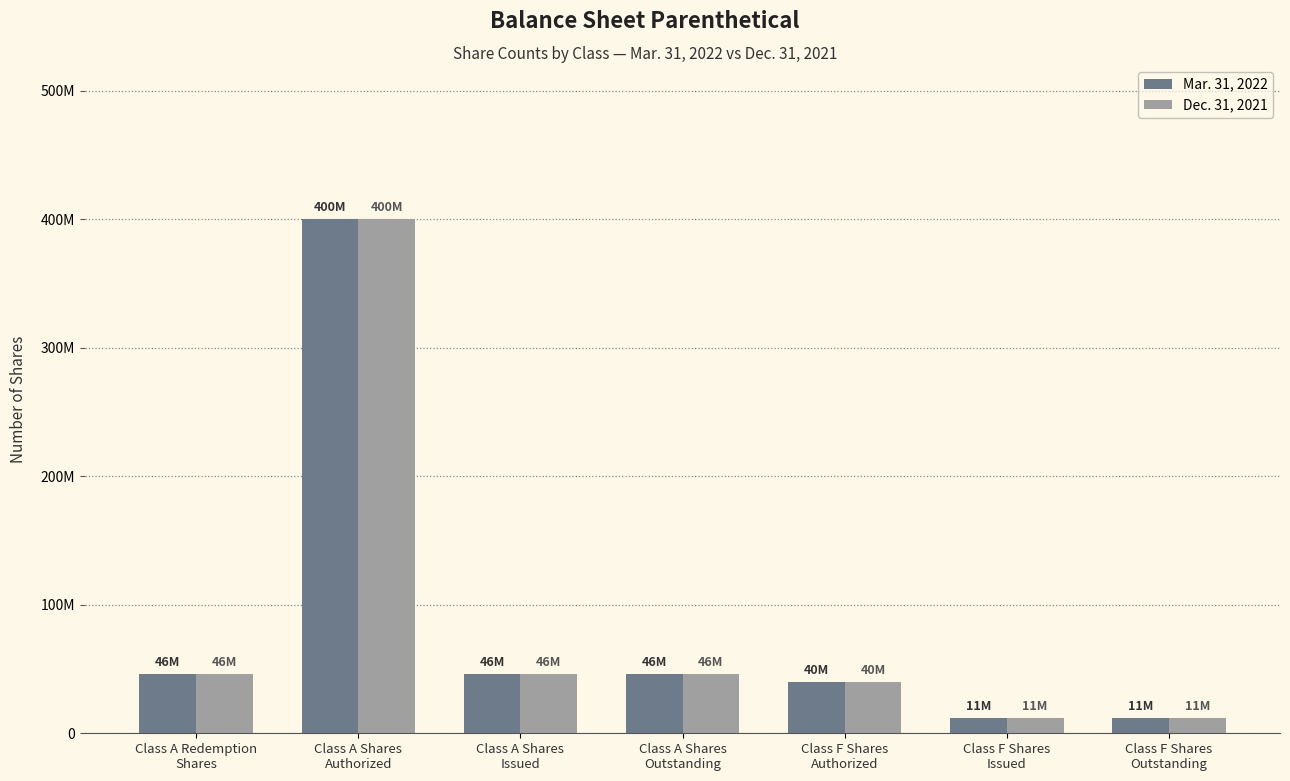

Are the bars grouped side by side (vs. stacked)?

Yes